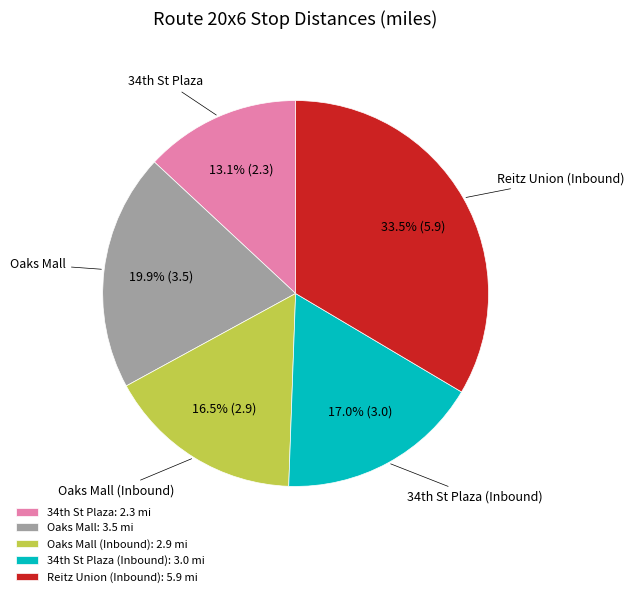

What percentage is NOT represented by Reitz Union (Inbound)?

66.5%